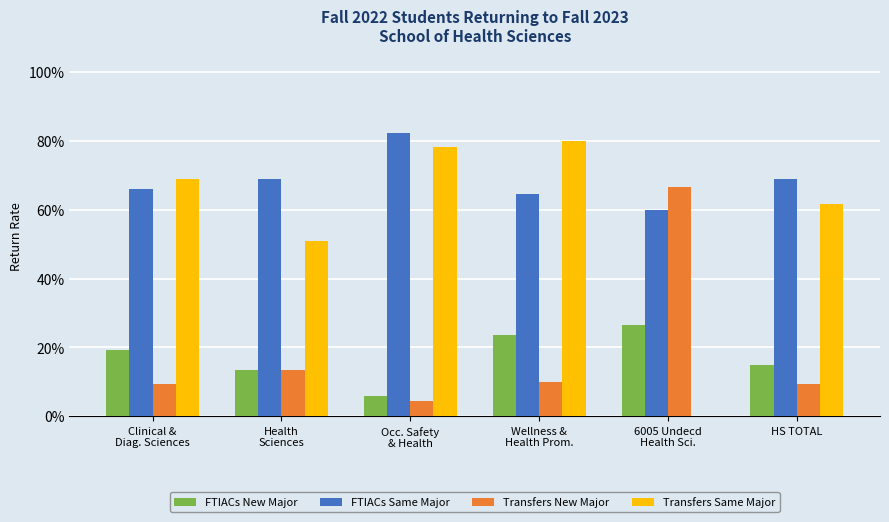

Which series has the largest range (max minus min)?

Transfers Same Major